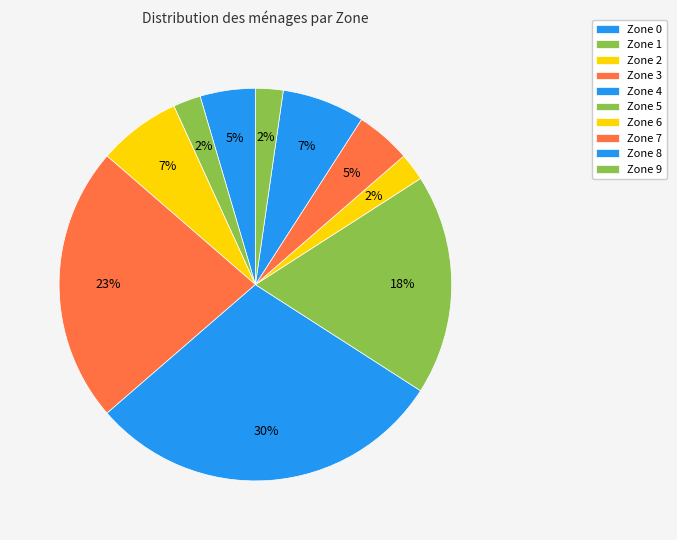

Is it true that Zone 3 is 16% of the pie?

False